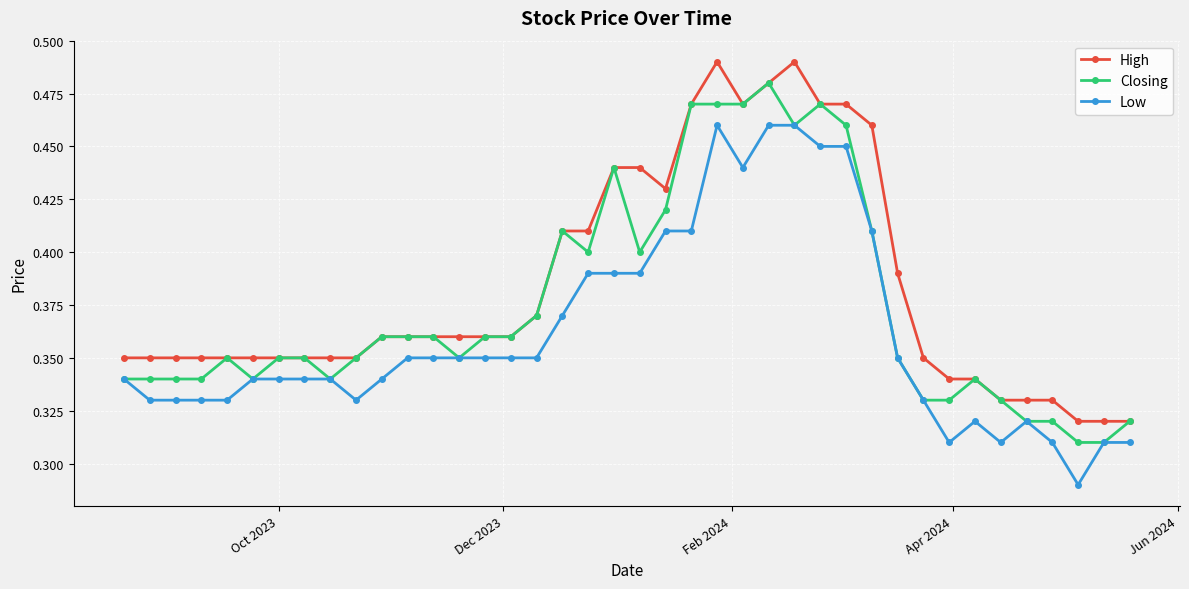

True or false: Closing has more than 0 points higher than both neighbors.

True